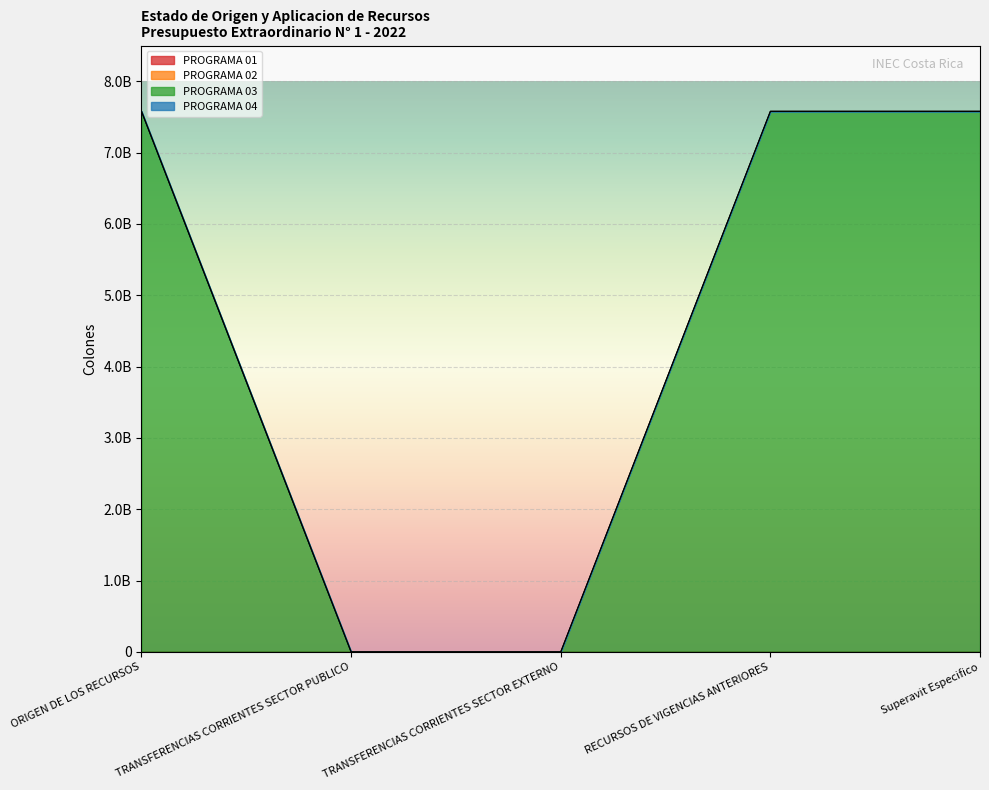

Which series has the largest total across all categories?

PROGRAMA 03